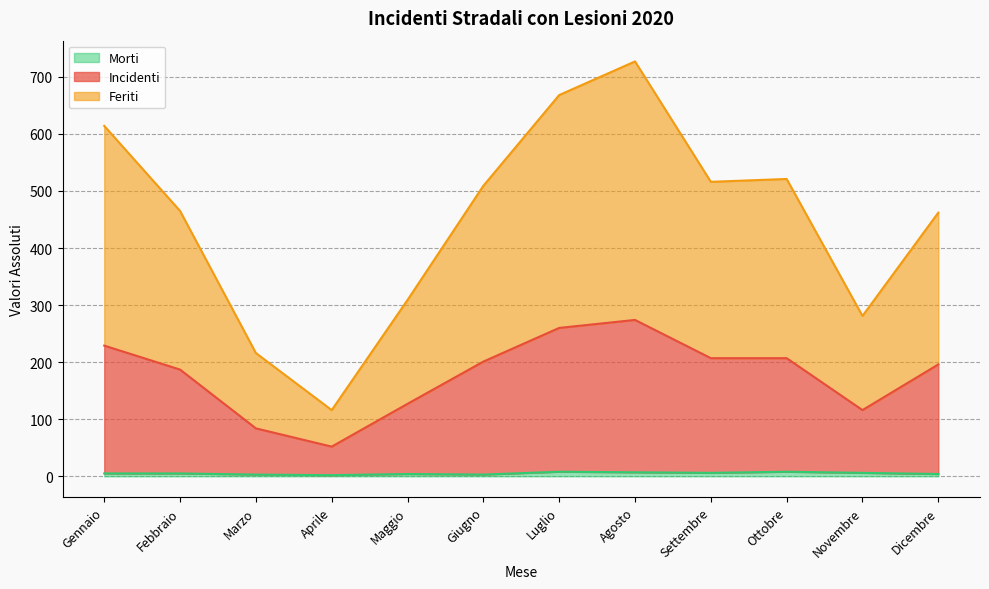

What is the sum of all Incidenti values?

2140